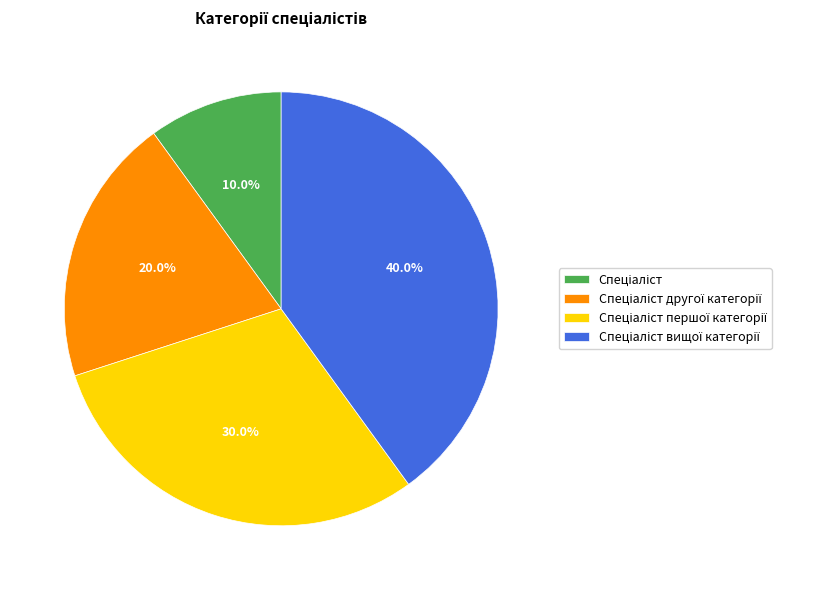

Is there any slice that represents more than half of the pie?

No